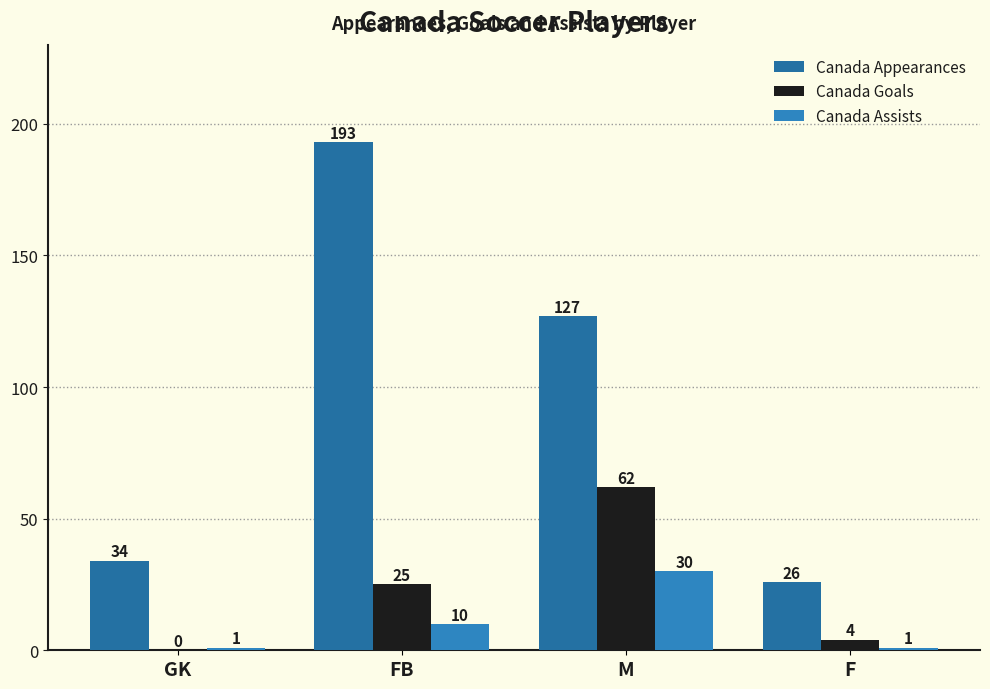

The Canada Assists series shows 0 at GK. True or false?

False